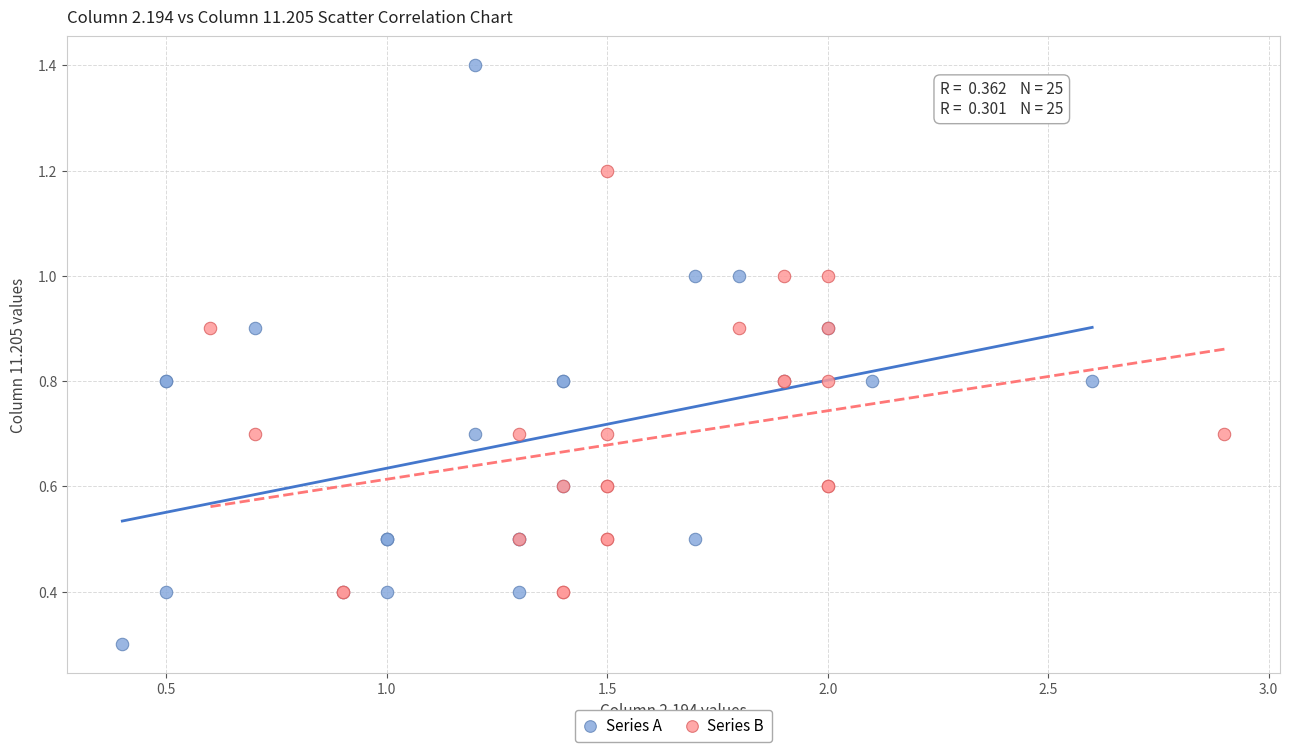

Which series contains the highest Y value?

Series A